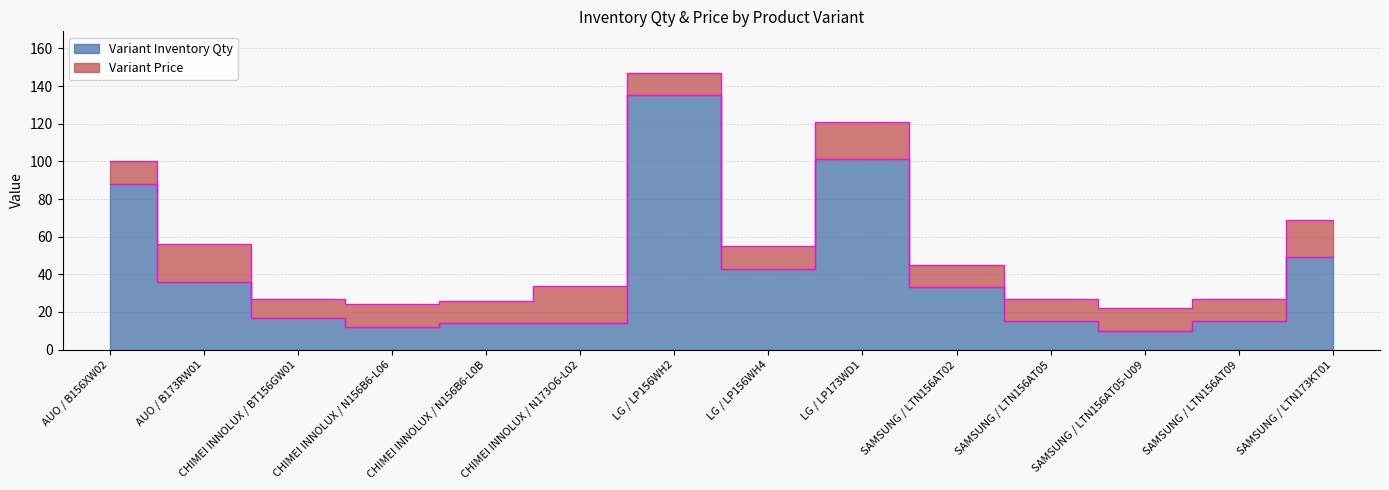

Rank the categories by value from lowest to highest.

SAMSUNG / LTN156AT05-U09, CHIMEI INNOLUX / N156B6-L06, CHIMEI INNOLUX / N156B6-L0B, CHIMEI INNOLUX / N173O6-L02, SAMSUNG / LTN156AT05, SAMSUNG / LTN156AT09, CHIMEI INNOLUX / BT156GW01, SAMSUNG / LTN156AT02, AUO / B173RW01, LG / LP156WH4, SAMSUNG / LTN173KT01, AUO / B156XW02, LG / LP173WD1, LG / LP156WH2